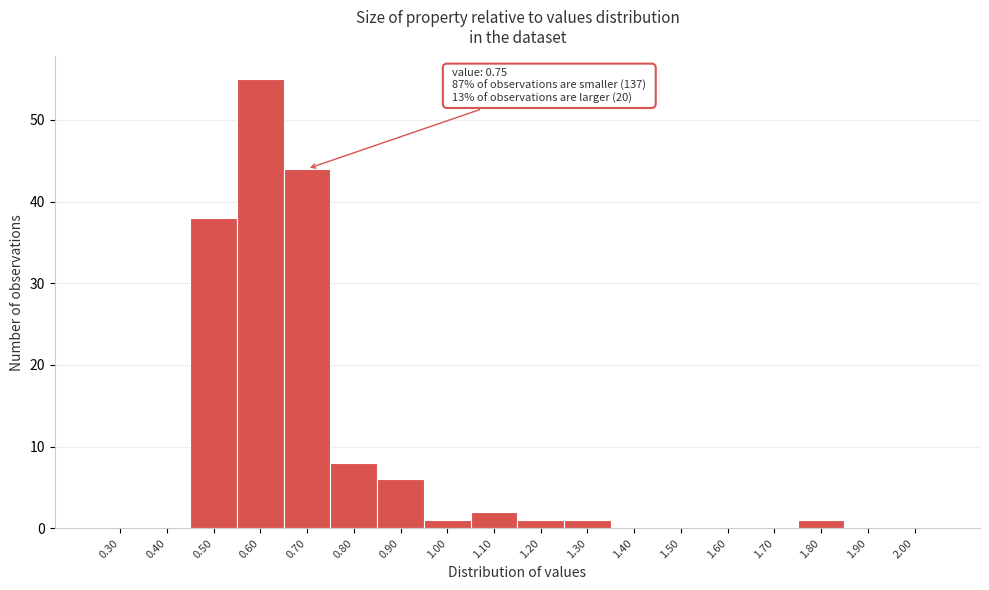

Reading left to right, transcribe all the data shown in this chart.

0.30=0	0.40=0	0.50=38	0.60=55	0.70=44	0.80=8	0.90=6	1.00=1	1.10=2	1.20=1	1.30=1	1.40=0	1.50=0	1.60=0	1.70=0	1.80=1	1.90=0	2.00=0